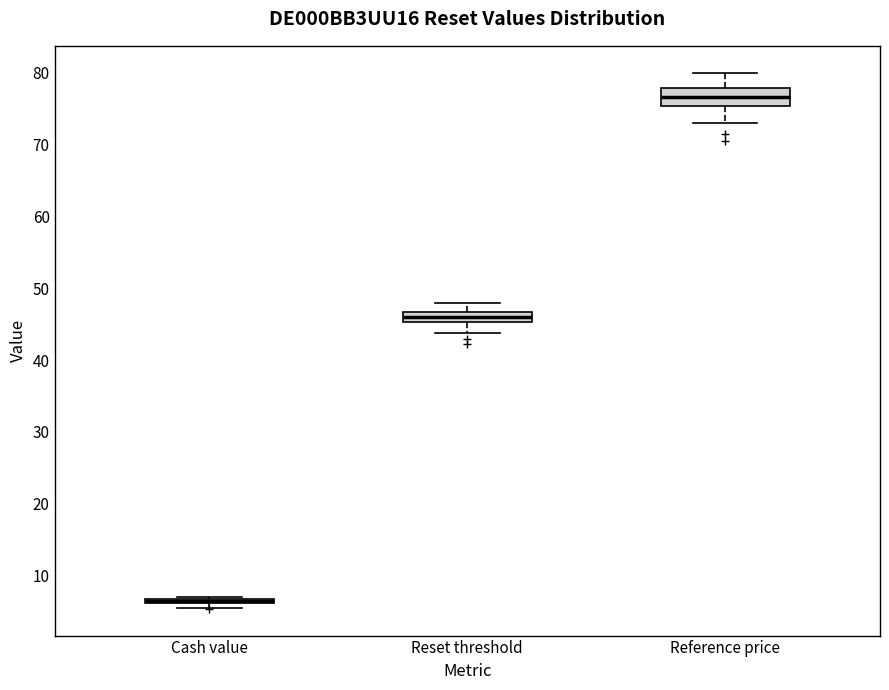

Where is the lower edge of the box for Reference price on the y-axis? The values are not printed on the chart, so give them approximately, as read against the axis.

75